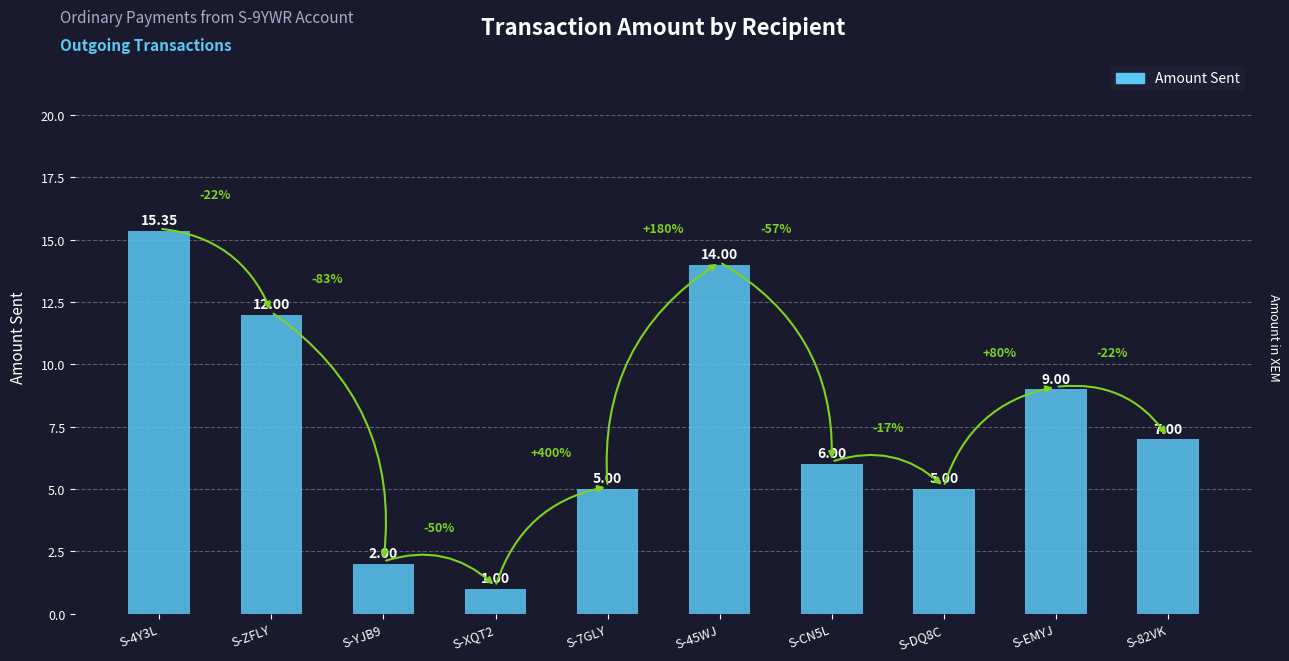

Reading left to right, what are all the values shown in this chart?

15.3	12.0	2.0	1.0	5.0	14.0	6.0	5.0	9.0	7.0